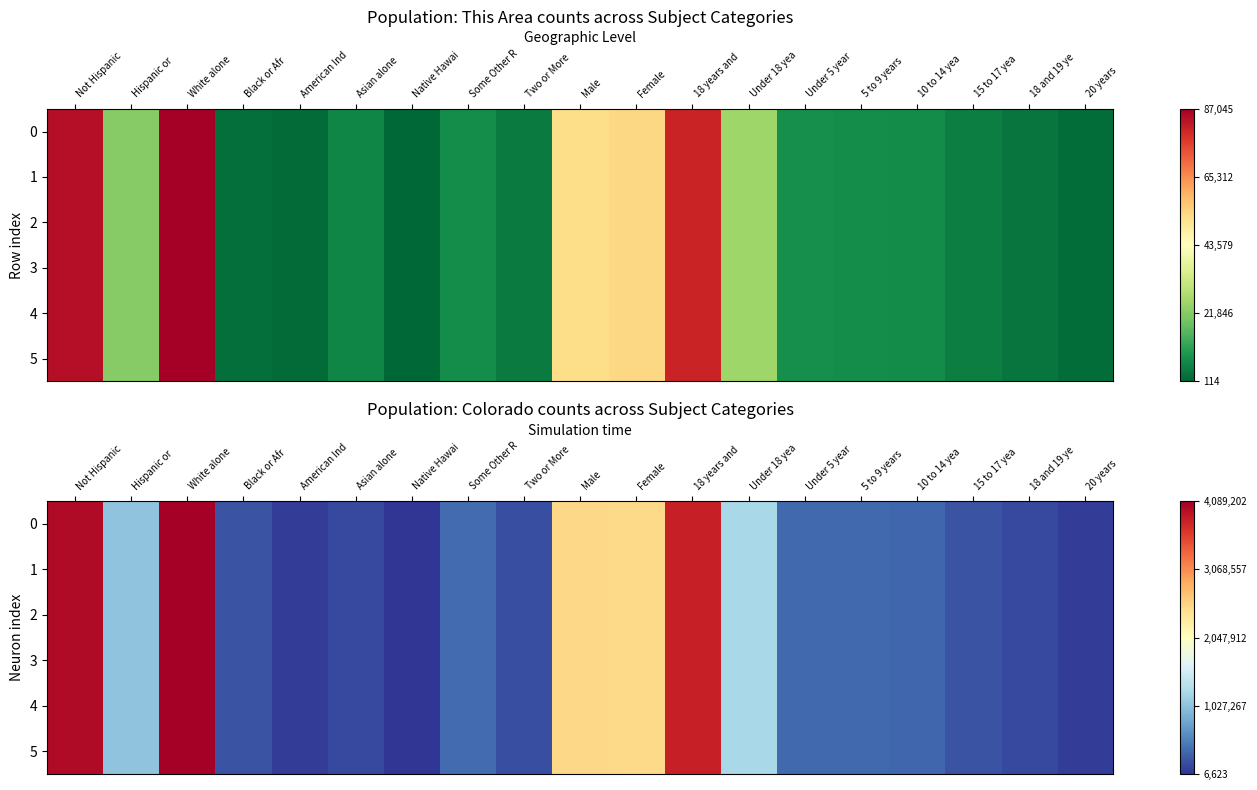

Is the value of 3 at Female greater than the value of 5 at American Ind?

Yes